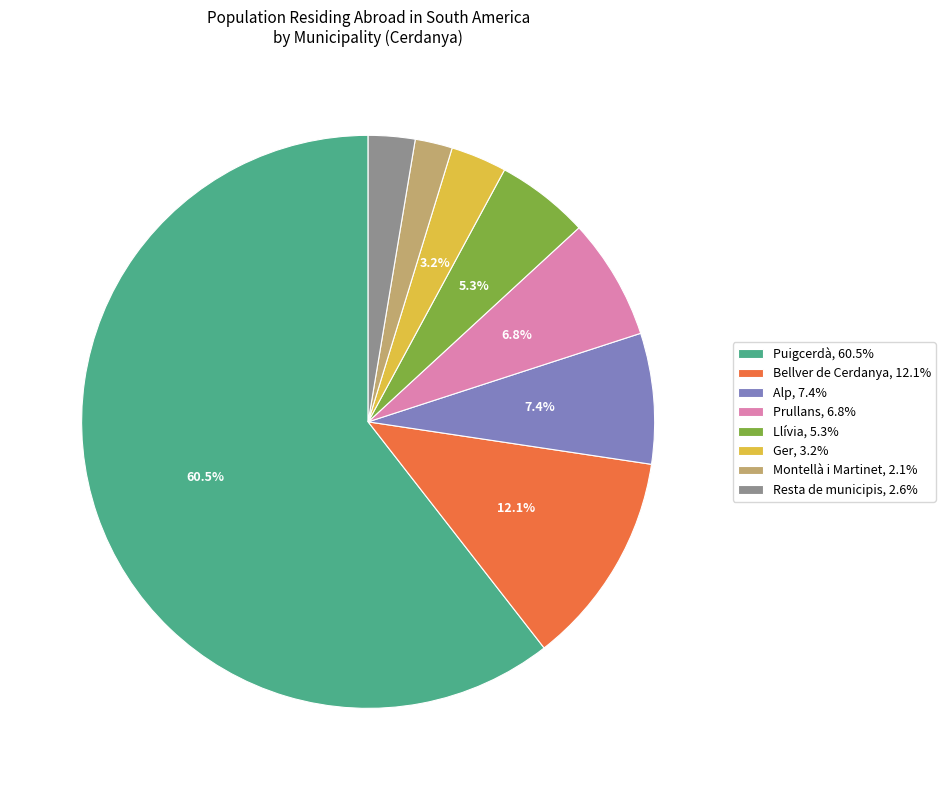

What portion of the pie excludes Ger, 3.2%?

96.8%